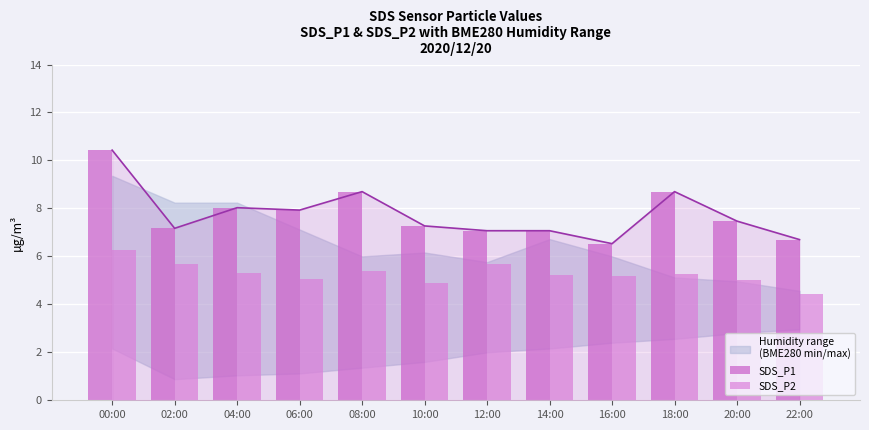

At which label does SDS_P1 reach its minimum?

16:00